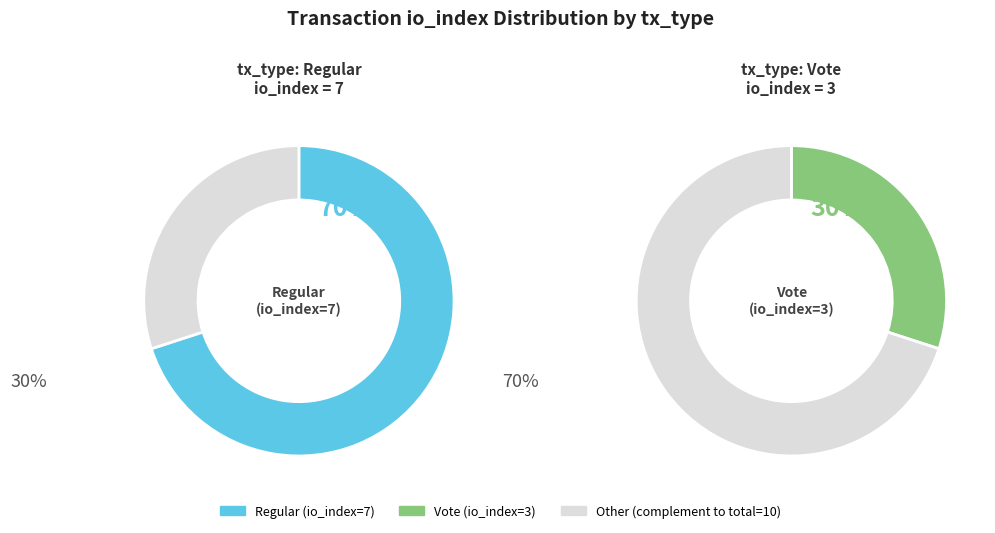

Count the number of slices in the pie.

2